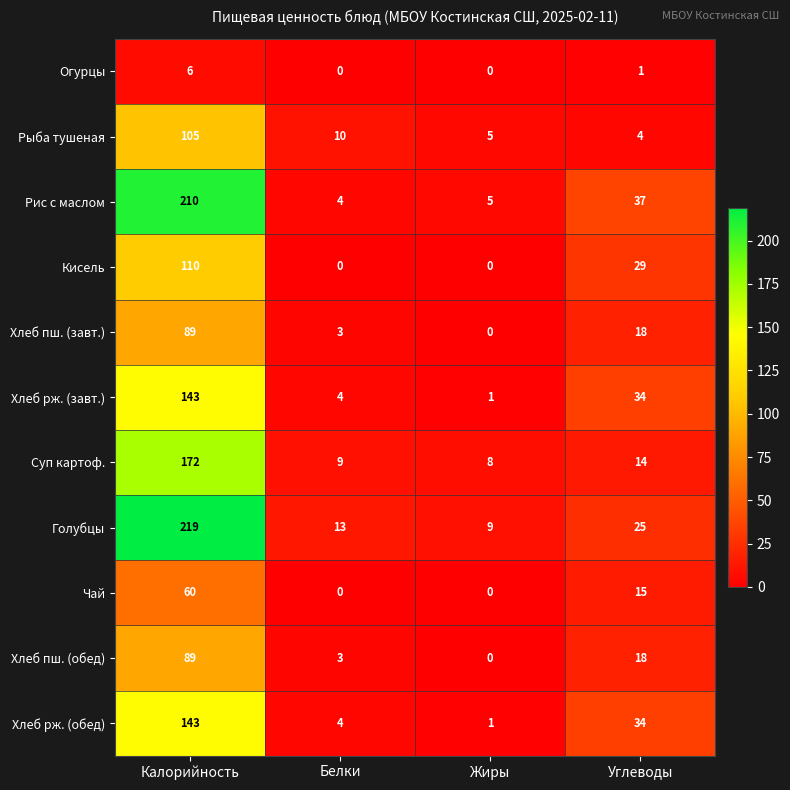

True or false: Рис с маслом has a value of 8 at Углеводы.

False